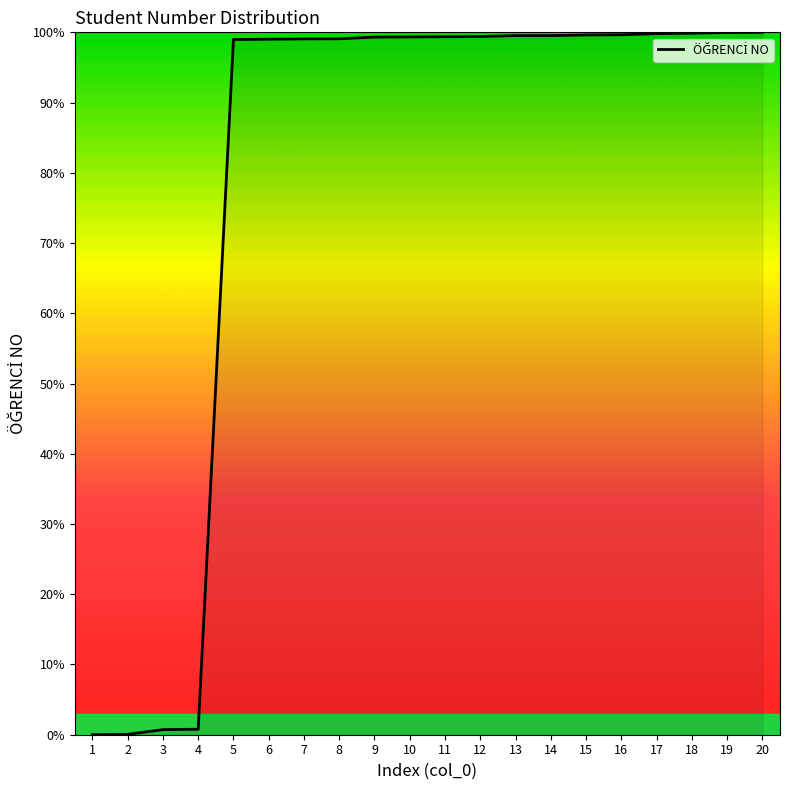

The chart shows a value of 139.3 at 5. True or false?

False